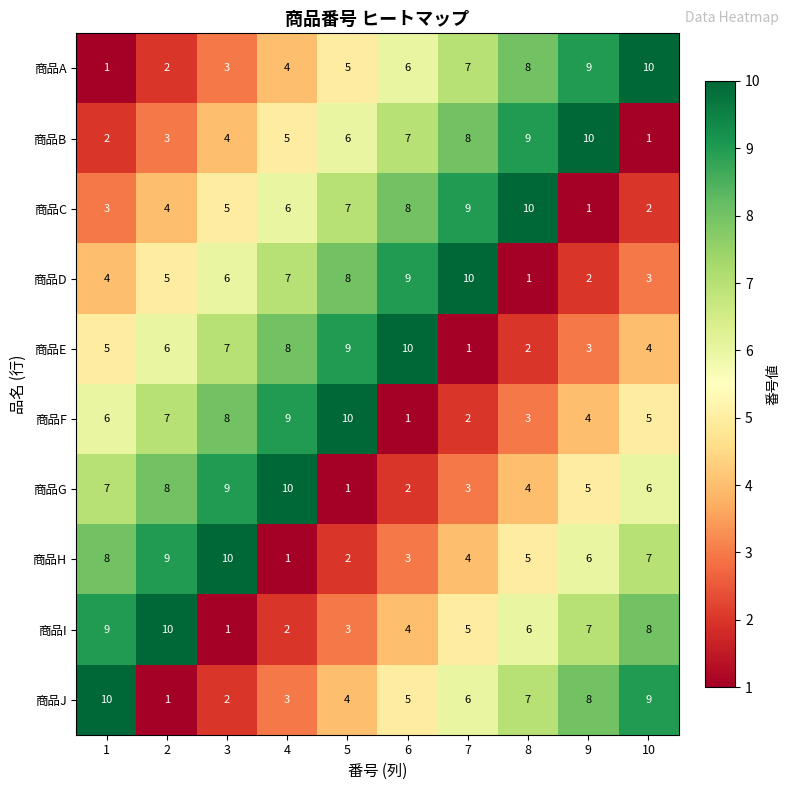

At 4, list the series in order from largest to smallest.

商品G, 商品F, 商品E, 商品D, 商品C, 商品B, 商品A, 商品J, 商品I, 商品H